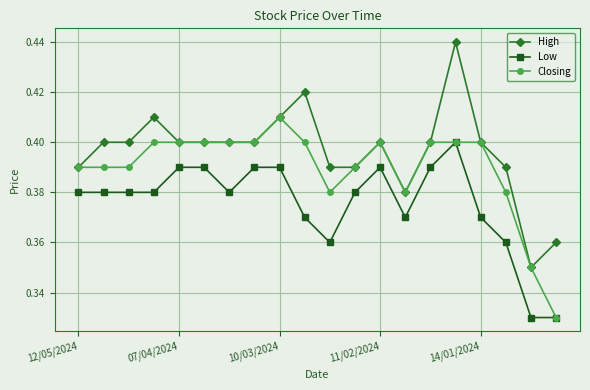

Which series has the largest total across all categories?

High